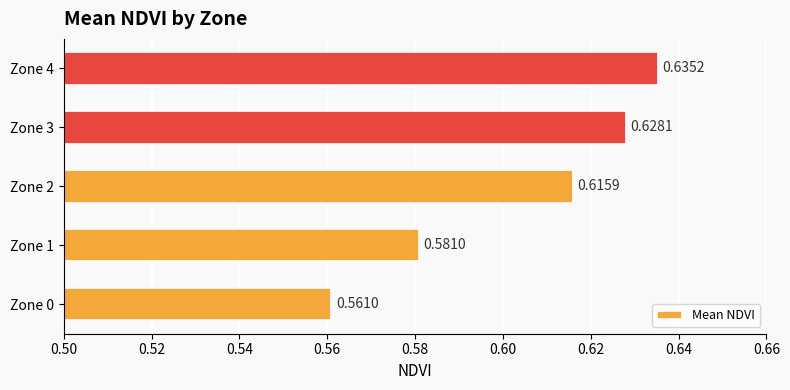

List the labels in order of value, smallest first.

Zone 0, Zone 1, Zone 2, Zone 3, Zone 4